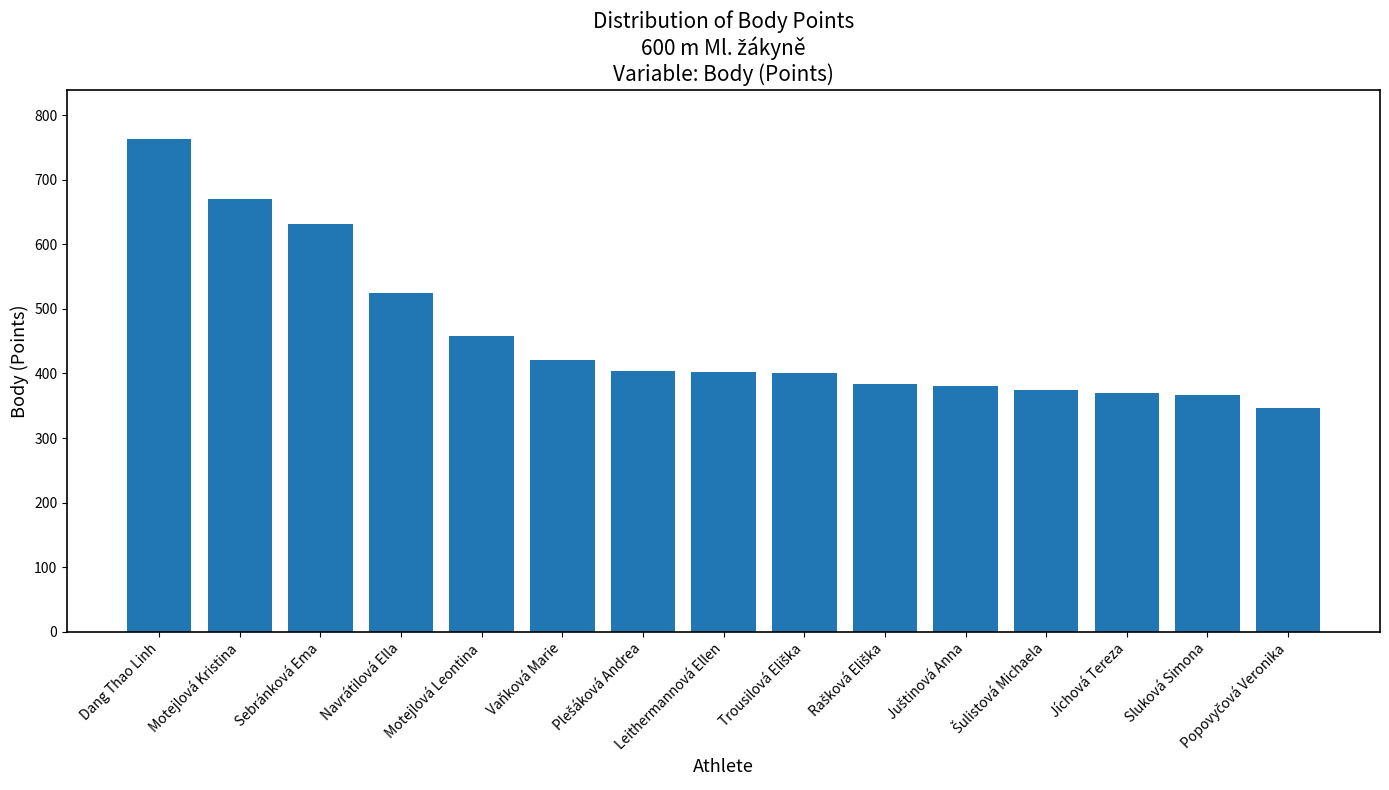

Between Leithermannová Ellen and Sluková Simona, which is larger?

Leithermannová Ellen